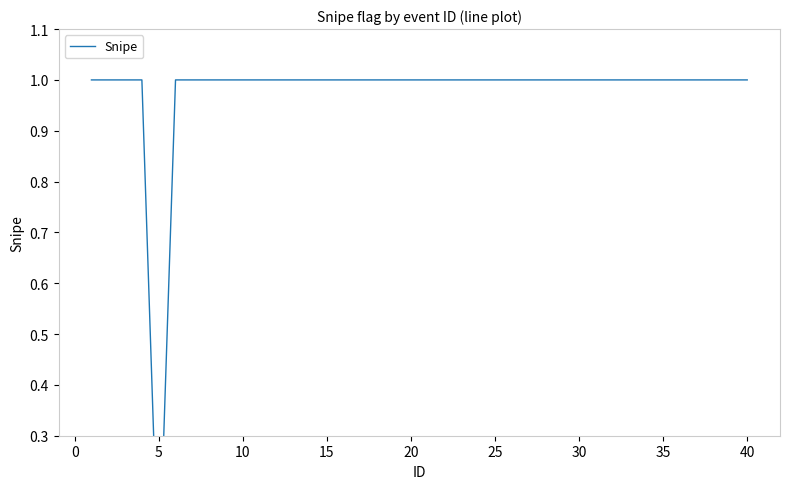

What is the greatest value displayed?

1